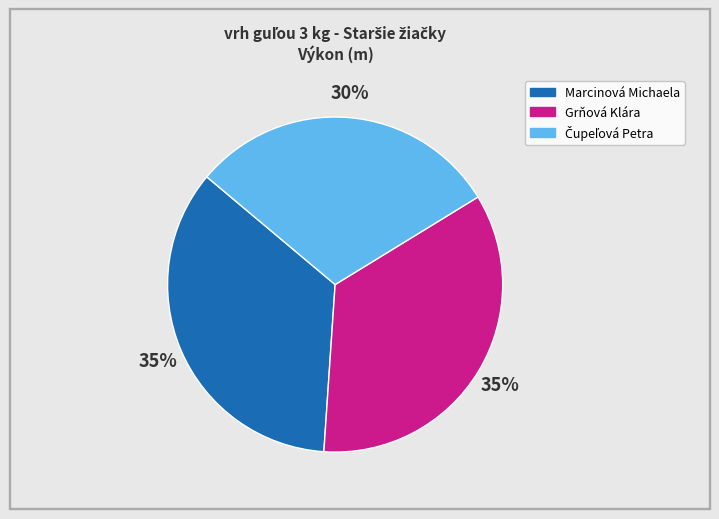

What is the ratio of the value at Grňová Klára to the value at Marcinová Michaela?

1.0